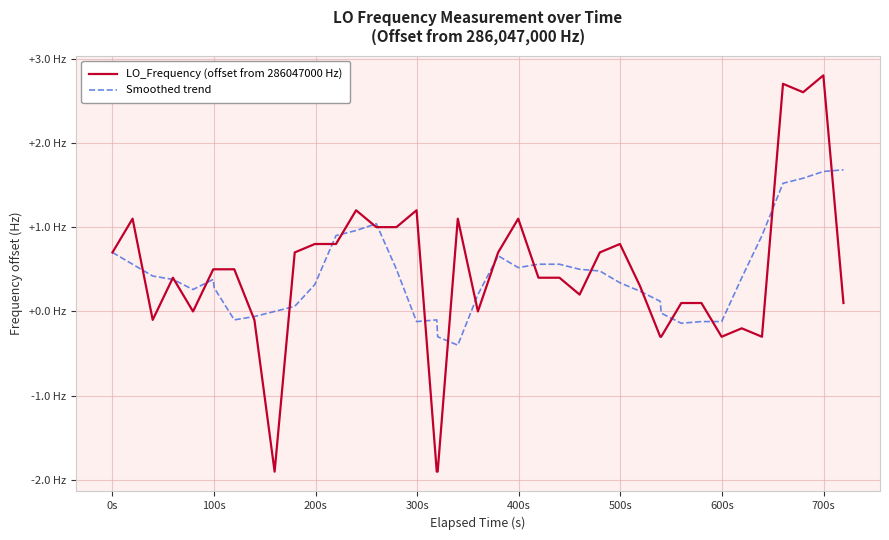

How many intersections are there between Smoothed trend and LO_Frequency (offset from 286047000 Hz)?

22